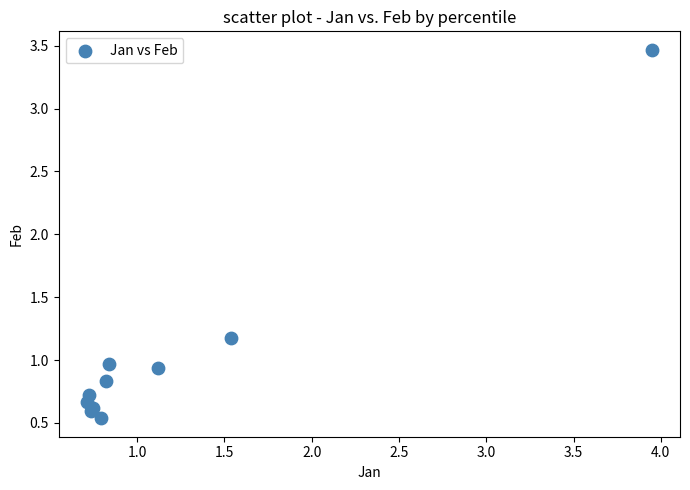

What Y value in the scatter plot is closest to 2?

1.2